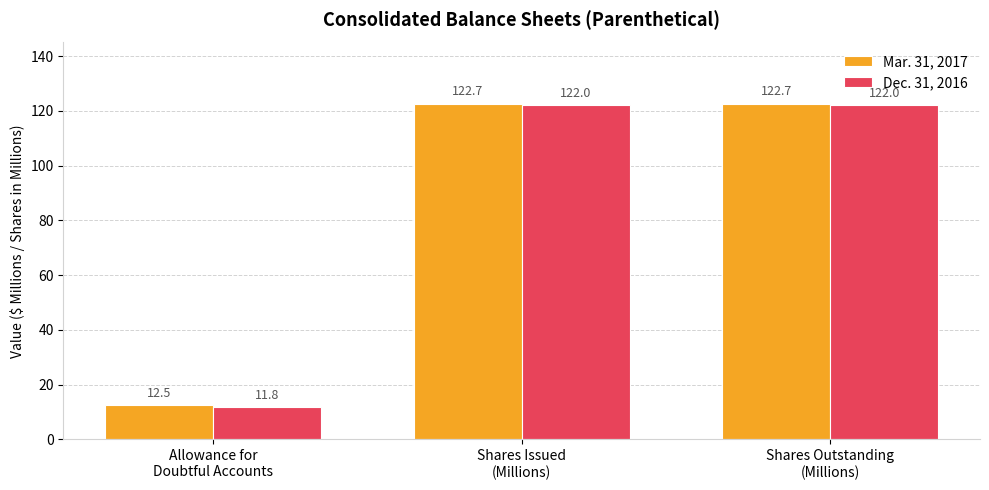

How many values in the Dec. 31, 2016 series are below 122?

1